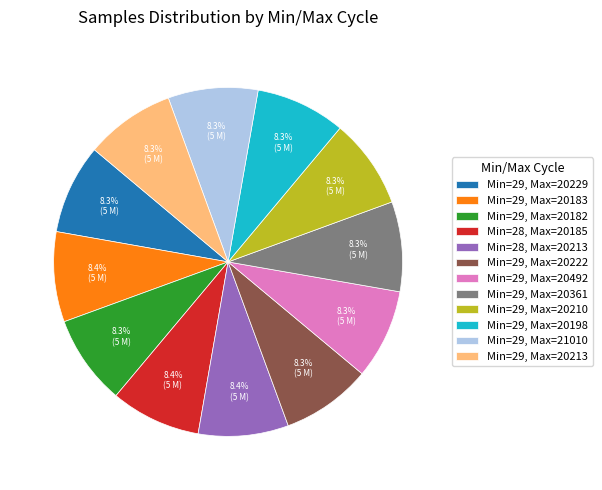

Approximately how many times larger is the value at Min=28, Max=20185 compared to Min=29, Max=20229?

1.0